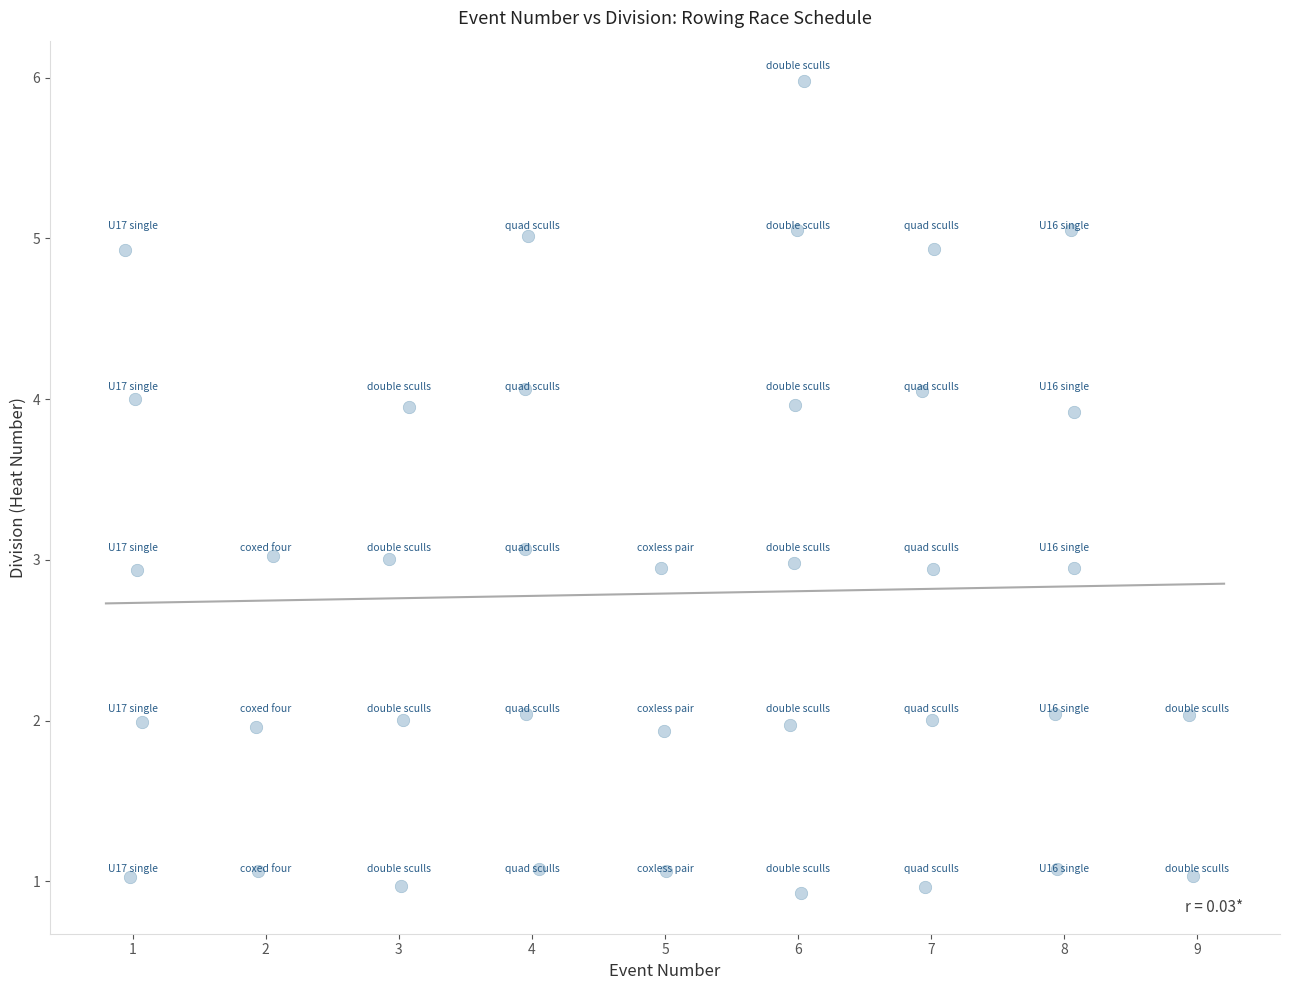

What is the range of X values (max minus min)?

8.0